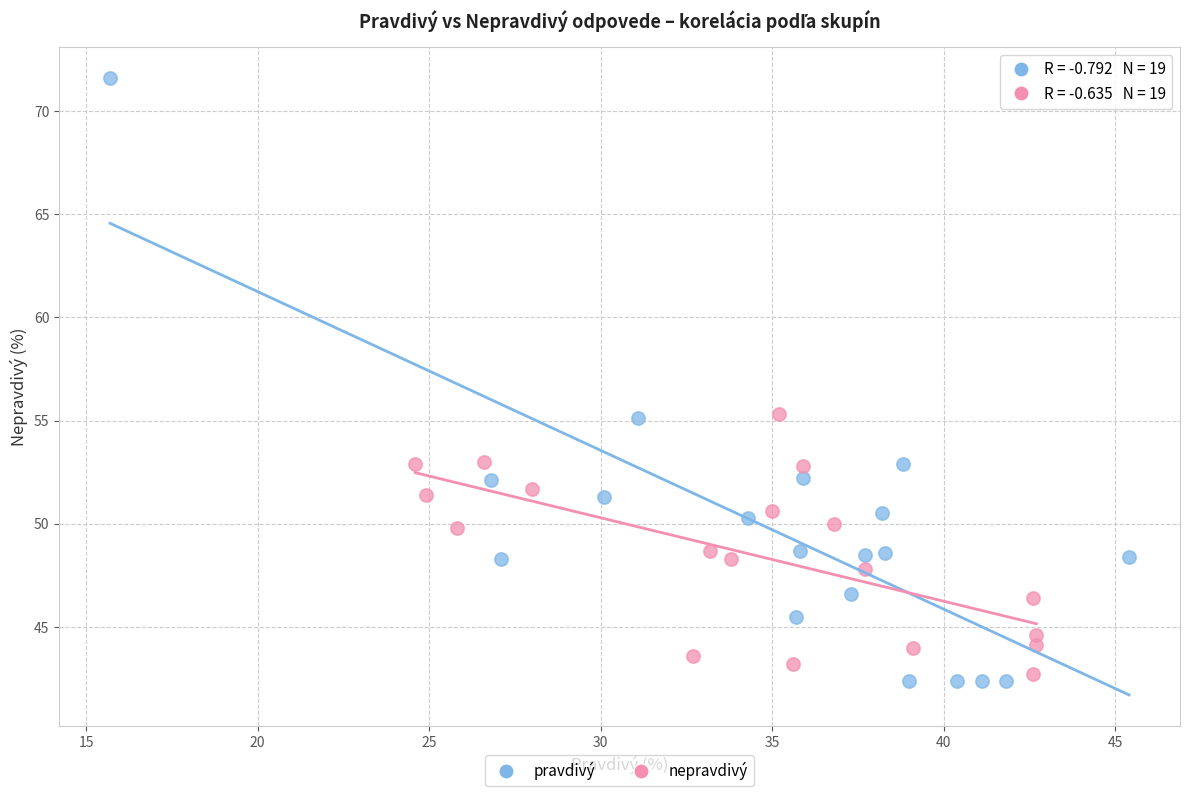

Which series has the largest Y range (max minus min)?

pravdivý